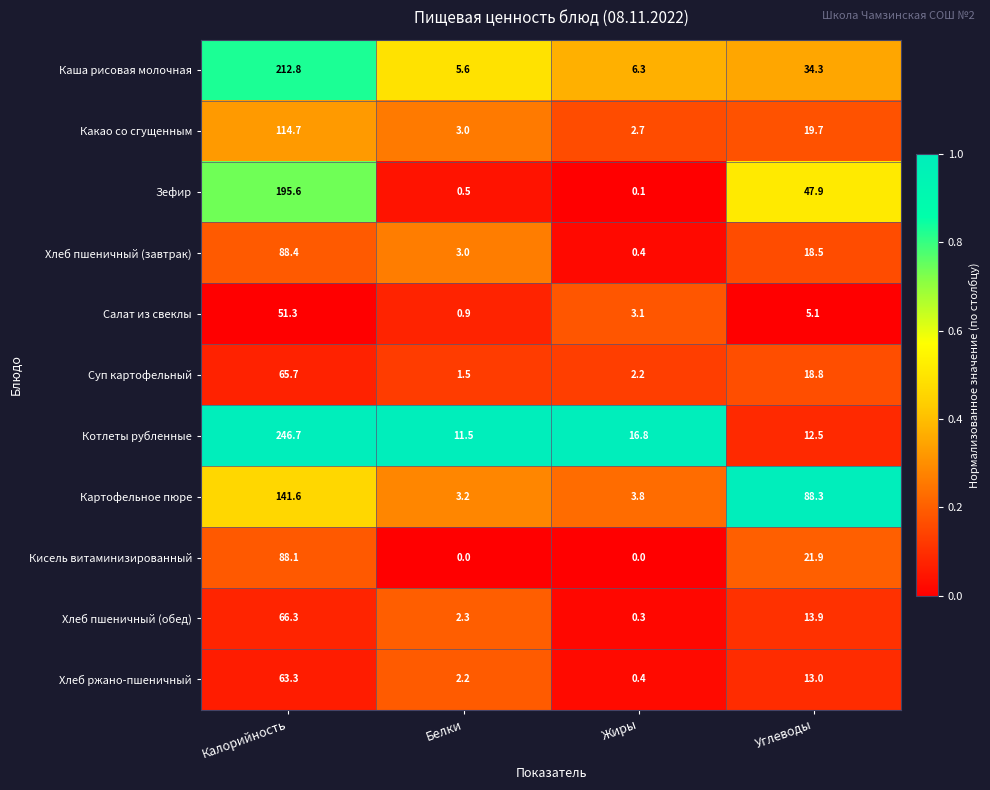

What is the difference between the maximum and minimum values in the Каша рисовая молочная series?

207.2